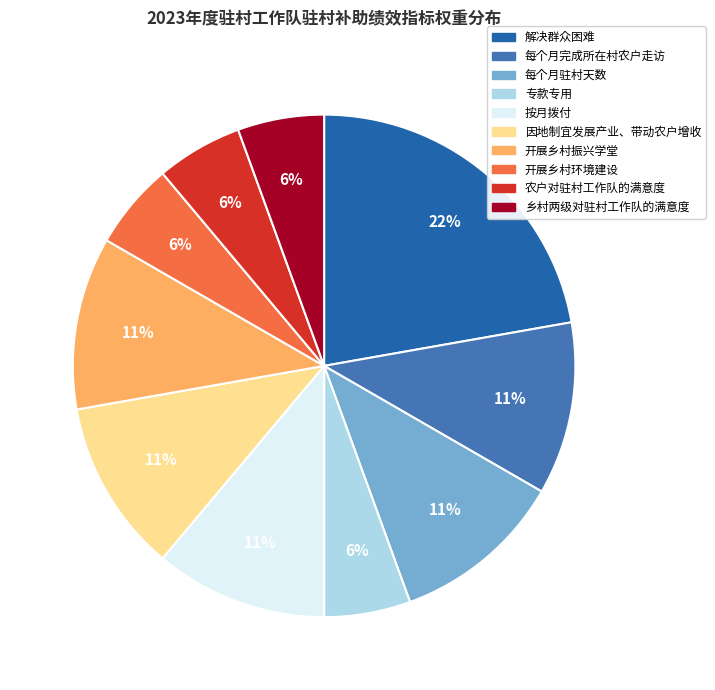

Is it true that 乡村两级对驻村工作队的满意度 is 1% of the pie?

False